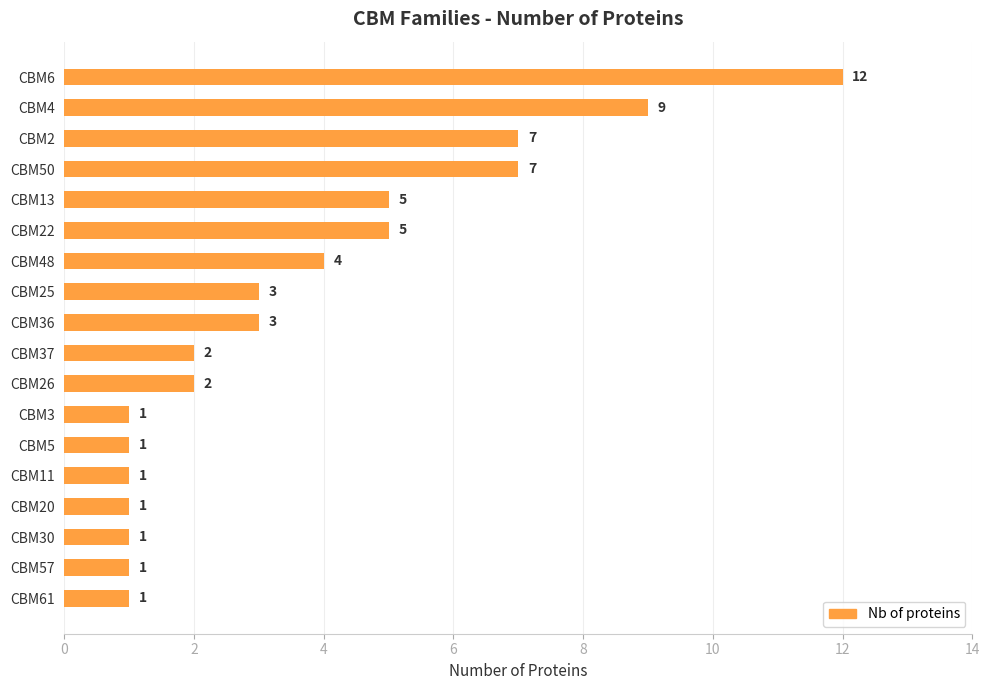

At which category does the chart reach its peak across all series?

CBM6